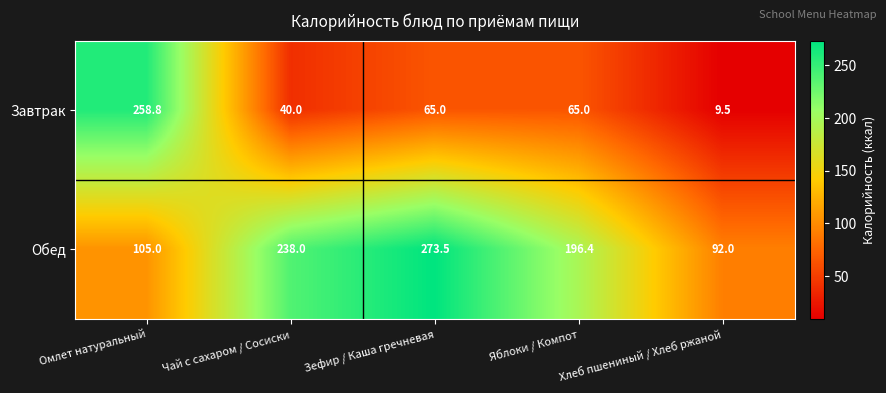

Is it true that Завтрак equals 3.5 at Хлеб пшениный / Хлеб ржаной?

False